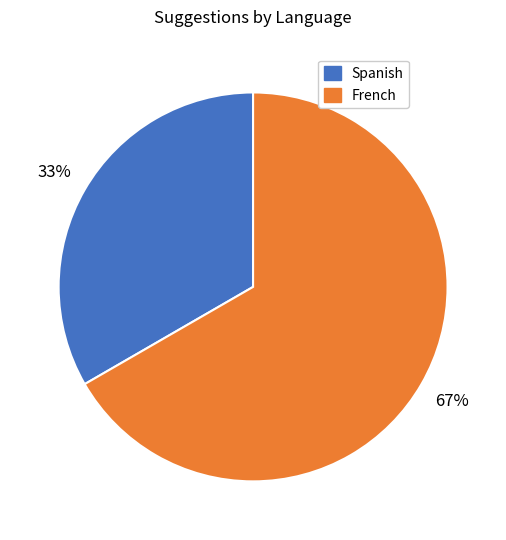

To the nearest percent, what is the average slice percentage?

50%